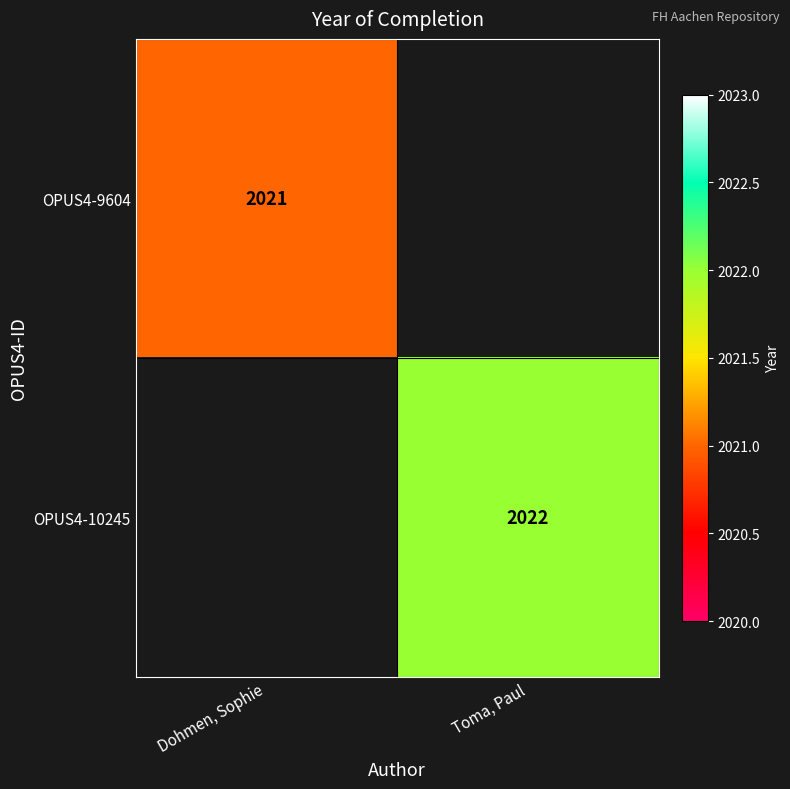

The value of OPUS4-9604 at Dohmen, Sophie is 2021. True or false?

True